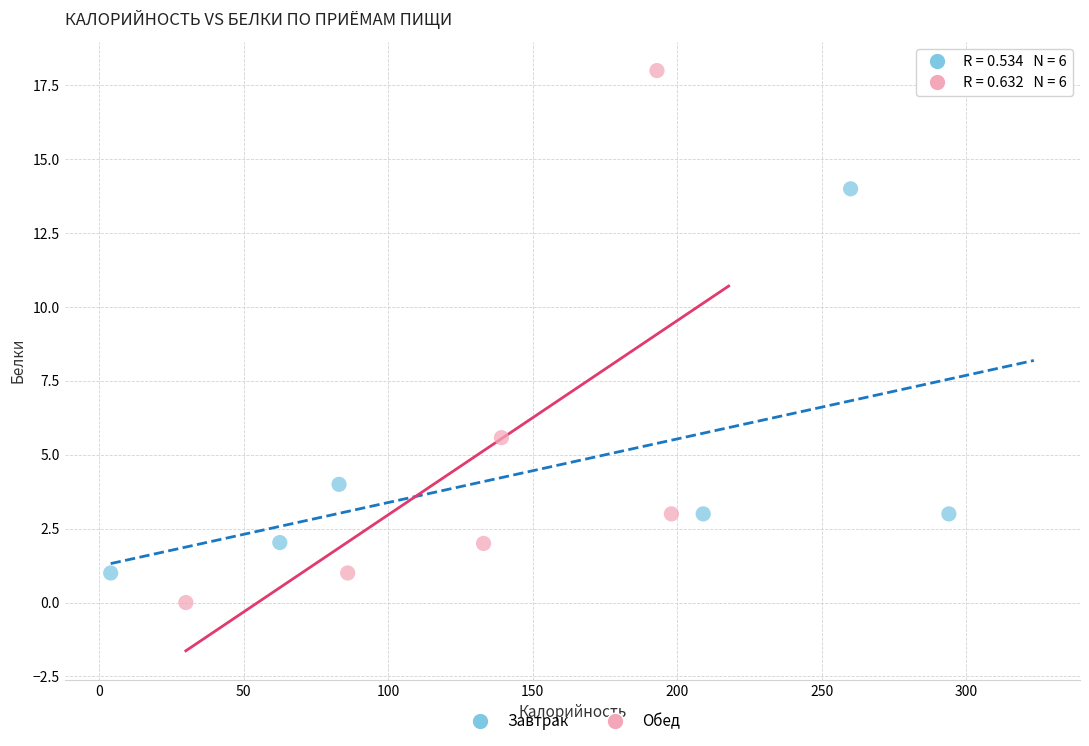

Which series contains the lowest Y value?

Обед